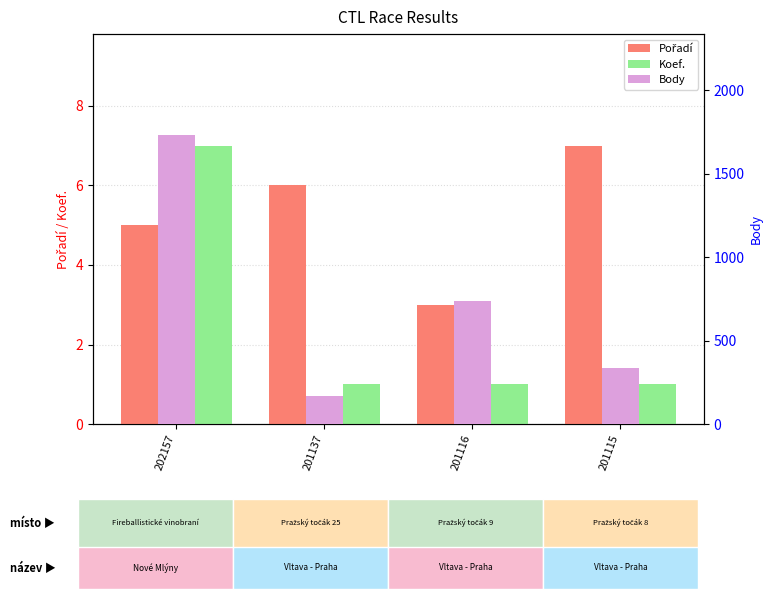

What is the sum of the Pořadí values at 202157 and 201137?

11